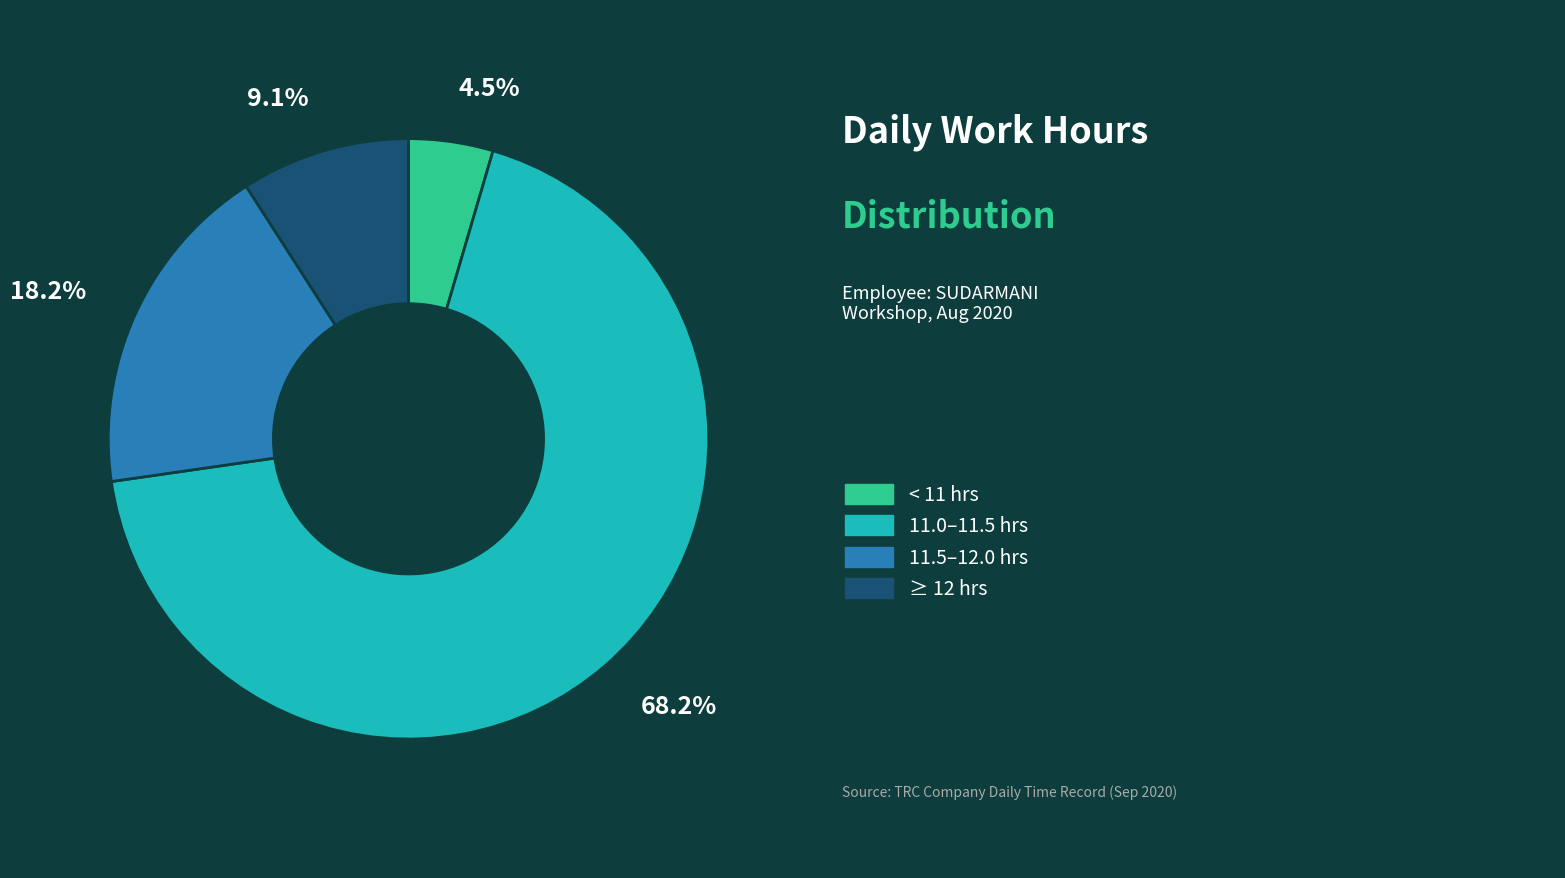

Does any single category account for the majority?

Yes